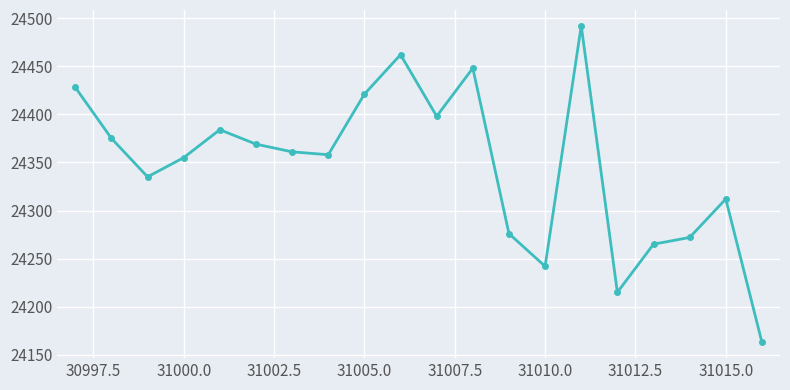

What is the average value?

24347